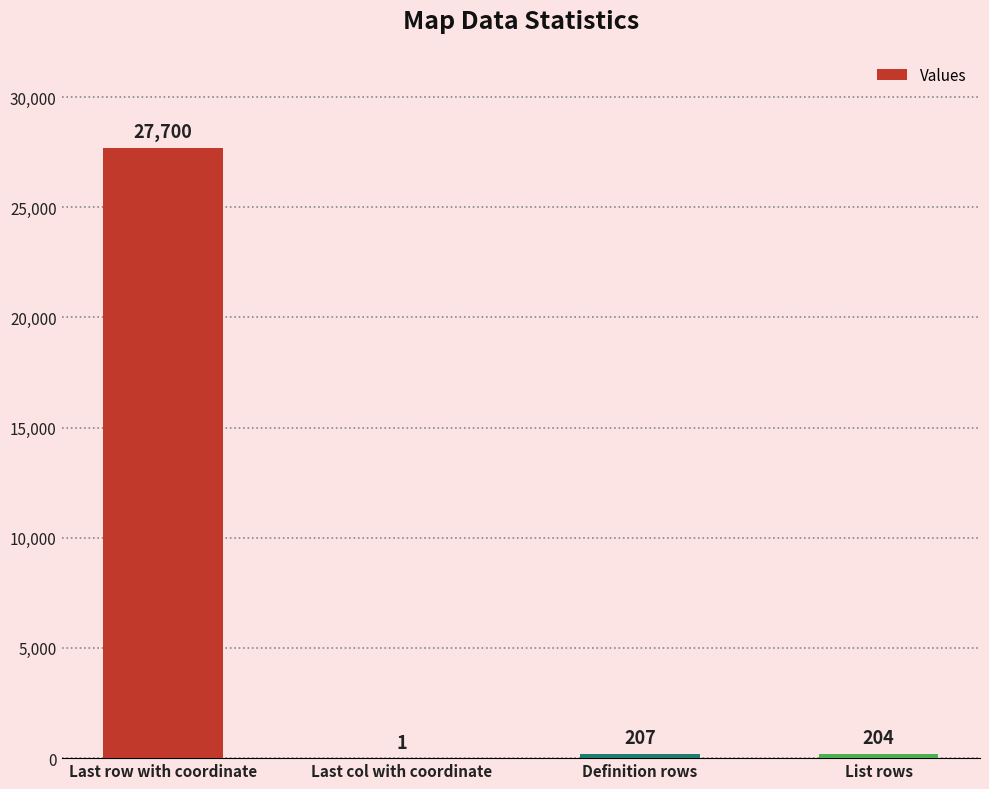

At which category does the chart reach its peak across all series?

Last row with coordinate